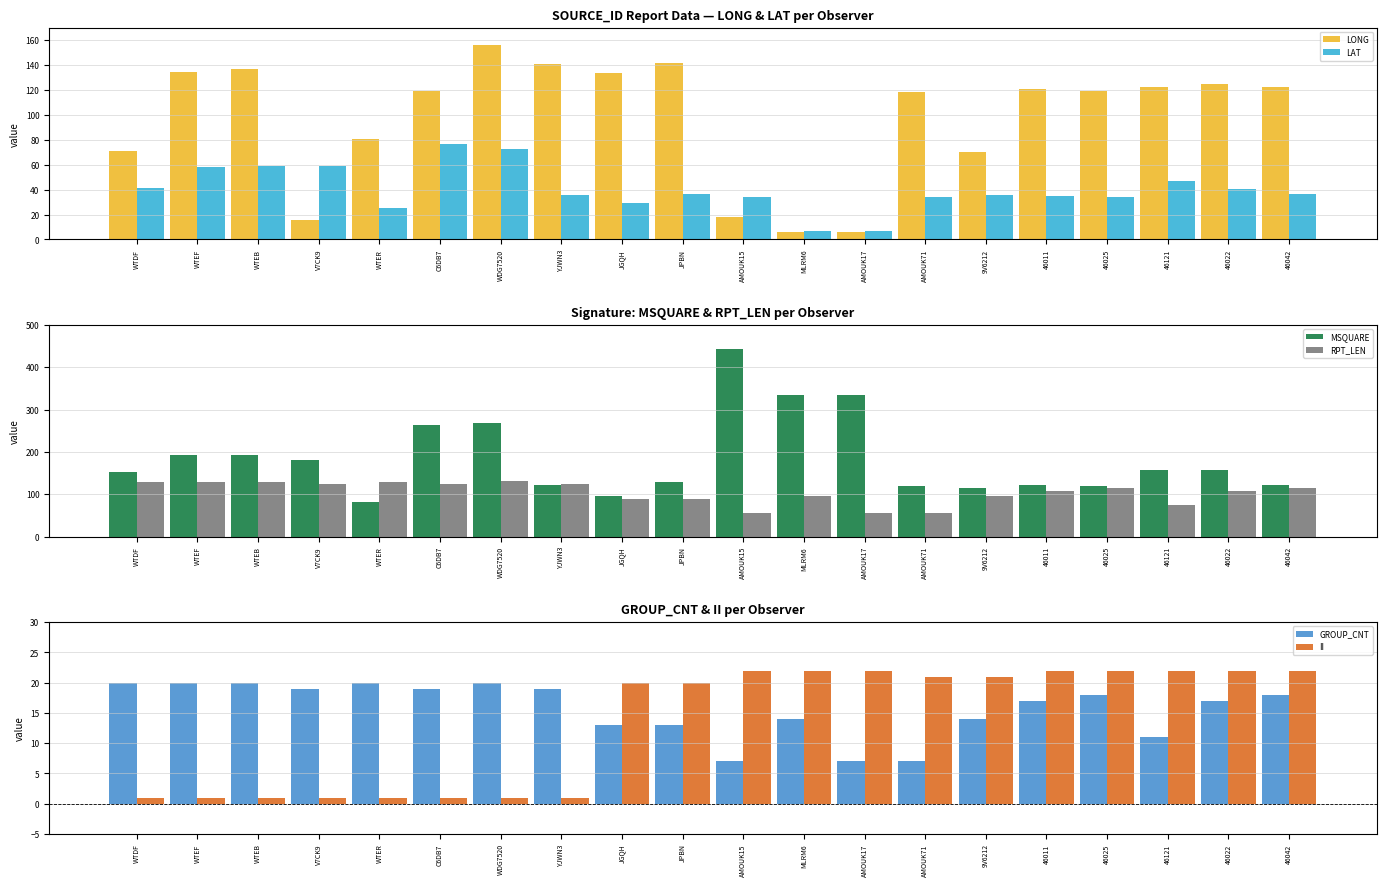

At which label is GROUP_CNT closest to 13?

JGQH